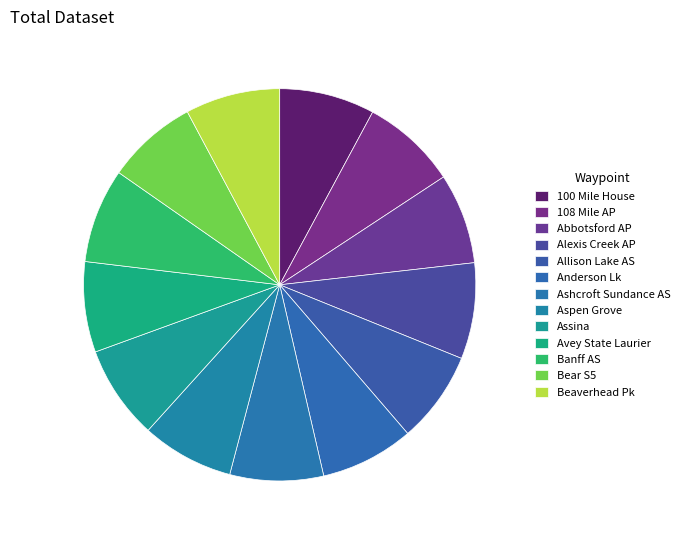

Is the sum of Allison Lake AS and 108 Mile AP greater than half?

No